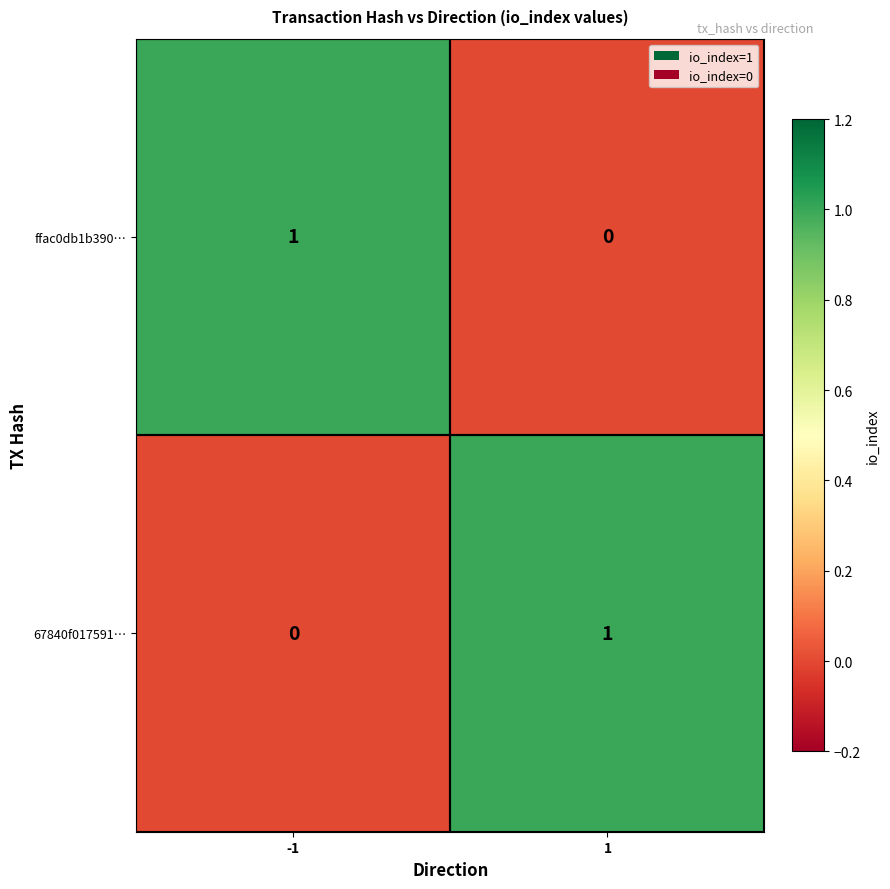

List the labels in order of ffac0db1b390… value, largest first.

-1, 1